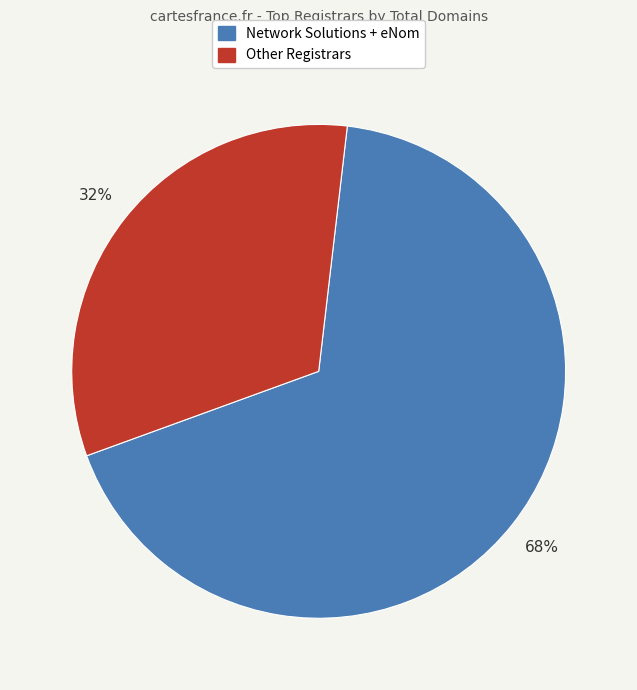

Is there any slice that represents more than half of the pie?

Yes